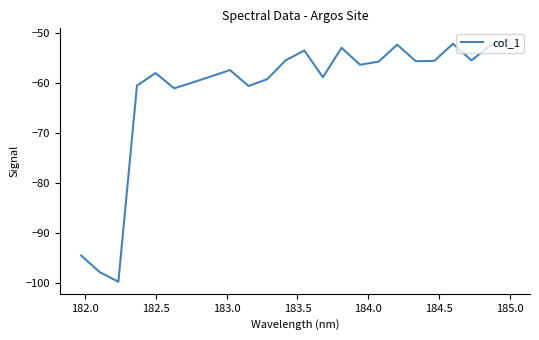

What is the minimum value shown in the chart?

-99.7